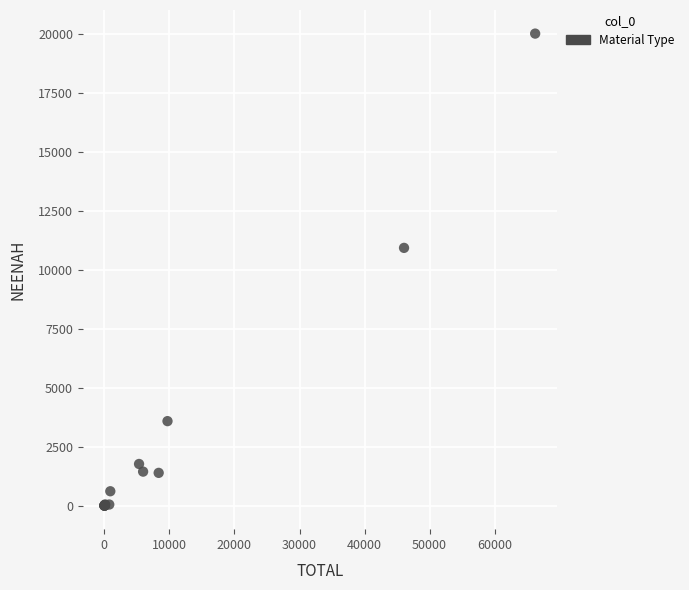

What Y value in the scatter plot is closest to 10003?

10923